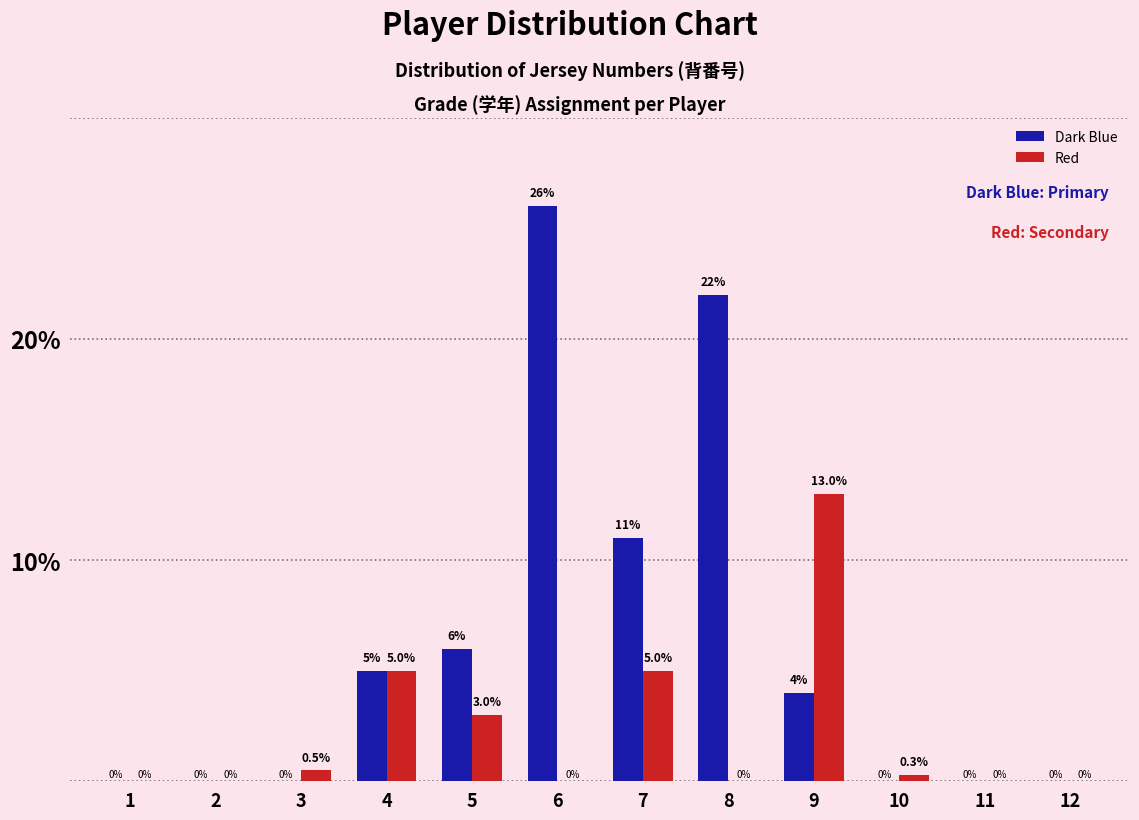

Reading left to right, transcribe all the data shown in this chart.

Dark Blue: 1=0.0	2=0.0	3=0.0	4=5.0	5=6.0	6=26.0	7=11.0	8=22.0	9=4.0	10=0.0	11=0.0	12=0.0
Red: 1=0.0	2=0.0	3=0.5	4=5.0	5=3.0	6=0.0	7=5.0	8=0.0	9=13.0	10=0.3	11=0.0	12=0.0